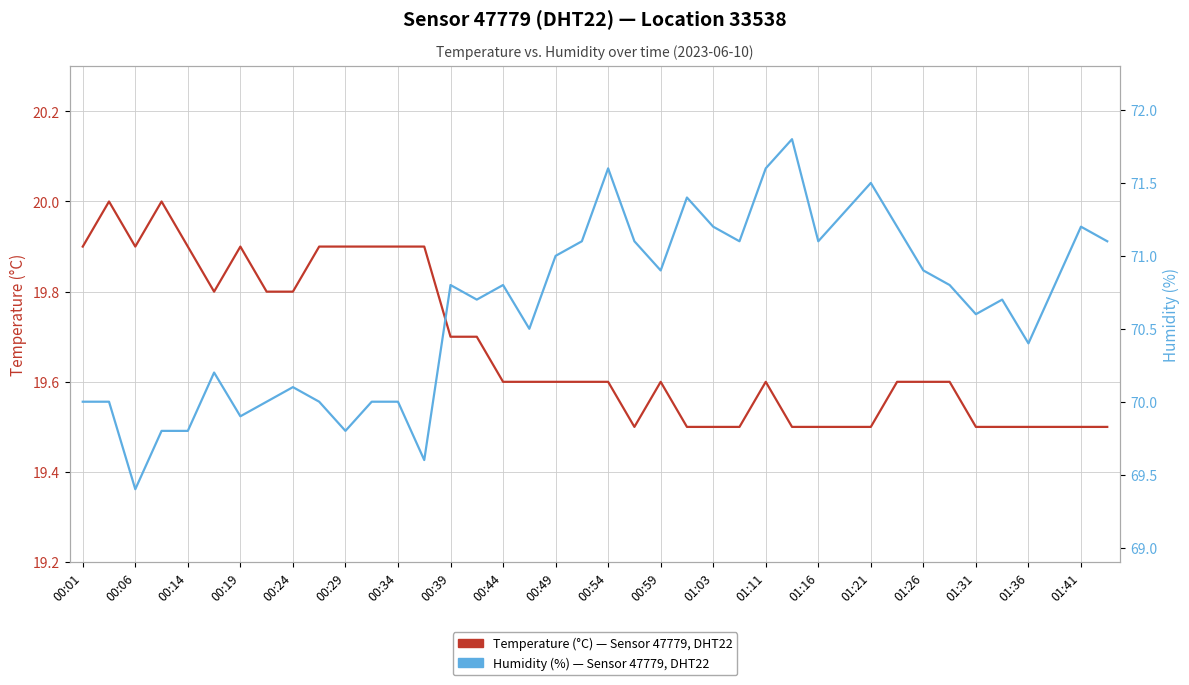

What is the maximum value shown in the chart?

71.8